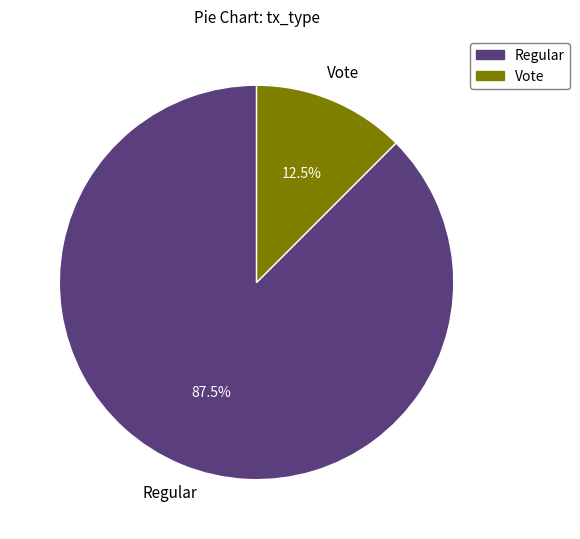

What is the ratio of the value at Vote to the value at Regular?

0.1